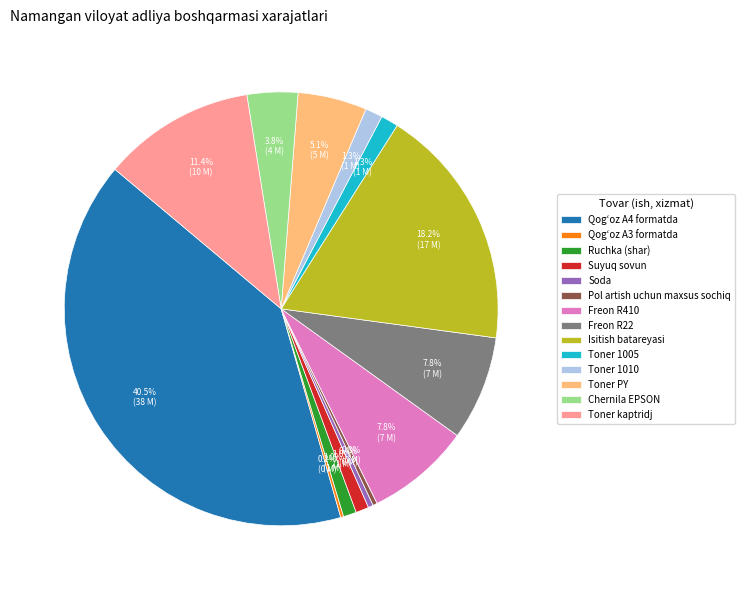

The Toner 1005 slice represents 1% of the pie. True or false?

True